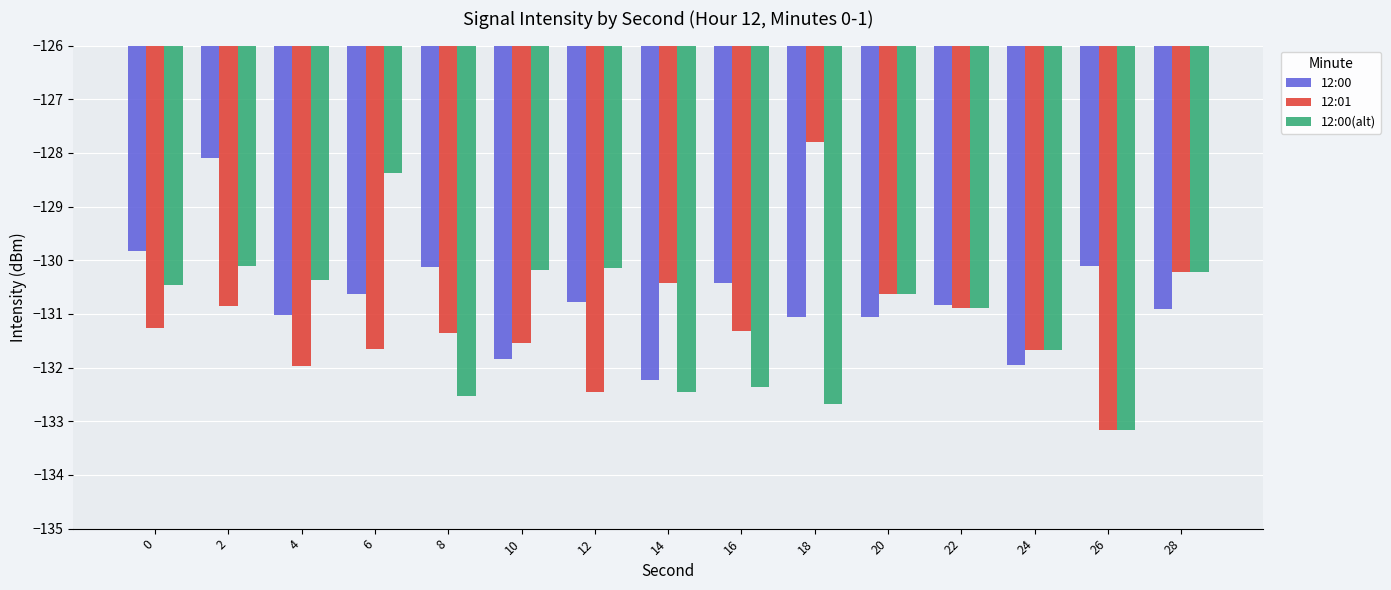

What is the maximum value shown in the chart?

-127.8